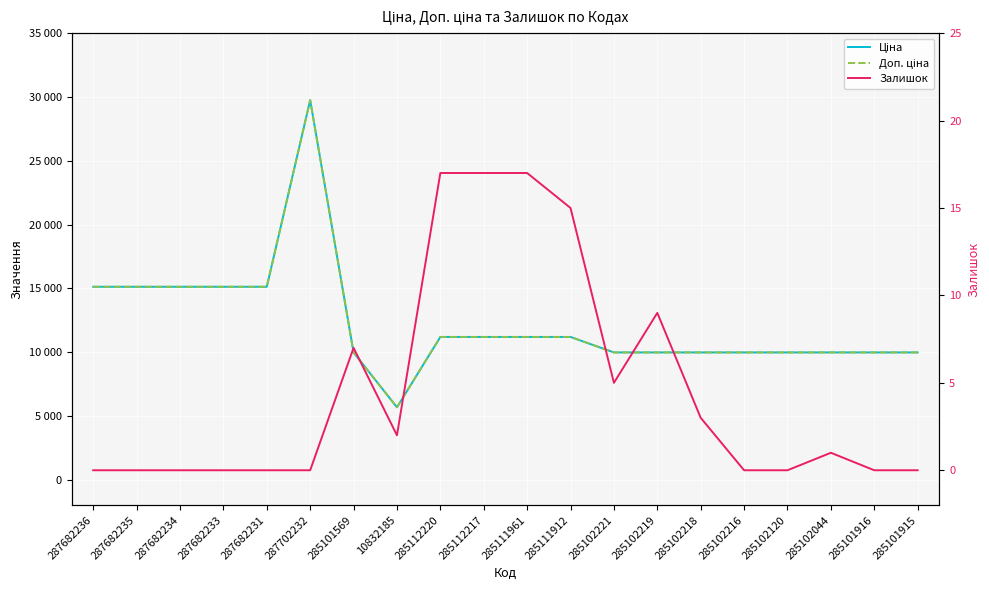

Between 287702232 and 285102044, which series saw the biggest shift?

Ціна